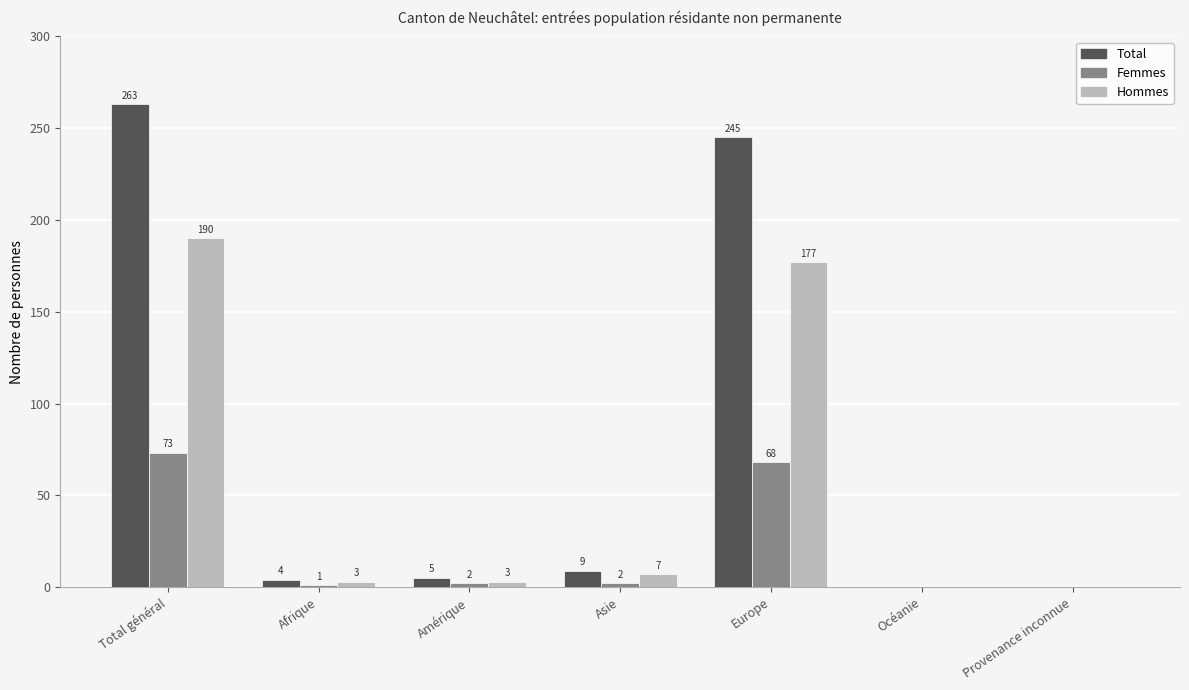

Reading left to right, what are all the values shown in this chart?

Total: Total général=263	Afrique=4	Amérique=5	Asie=9	Europe=245	Océanie=0	Provenance inconnue=0
Femmes: Total général=73	Afrique=1	Amérique=2	Asie=2	Europe=68	Océanie=0	Provenance inconnue=0
Hommes: Total général=190	Afrique=3	Amérique=3	Asie=7	Europe=177	Océanie=0	Provenance inconnue=0